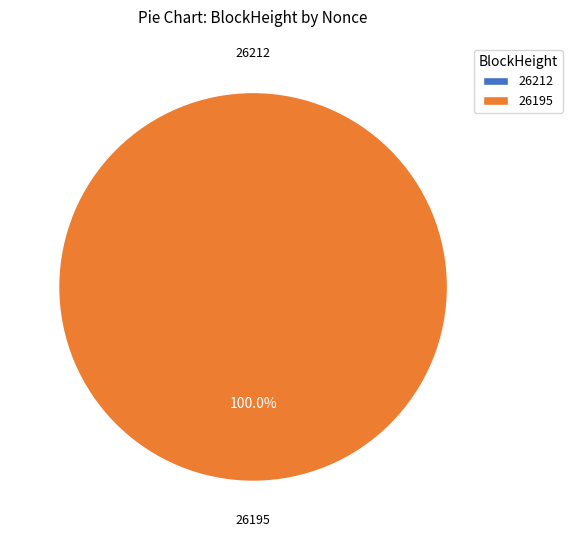

Does 26212 account for over 50% of the chart?

No